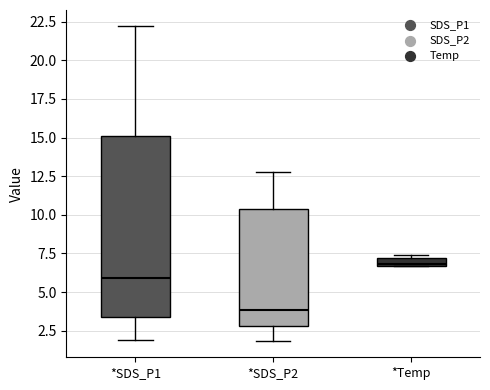

Where is the upper edge of the box for *Temp on the y-axis? The values are not printed on the chart, so give them approximately, as read against the axis.

7.0